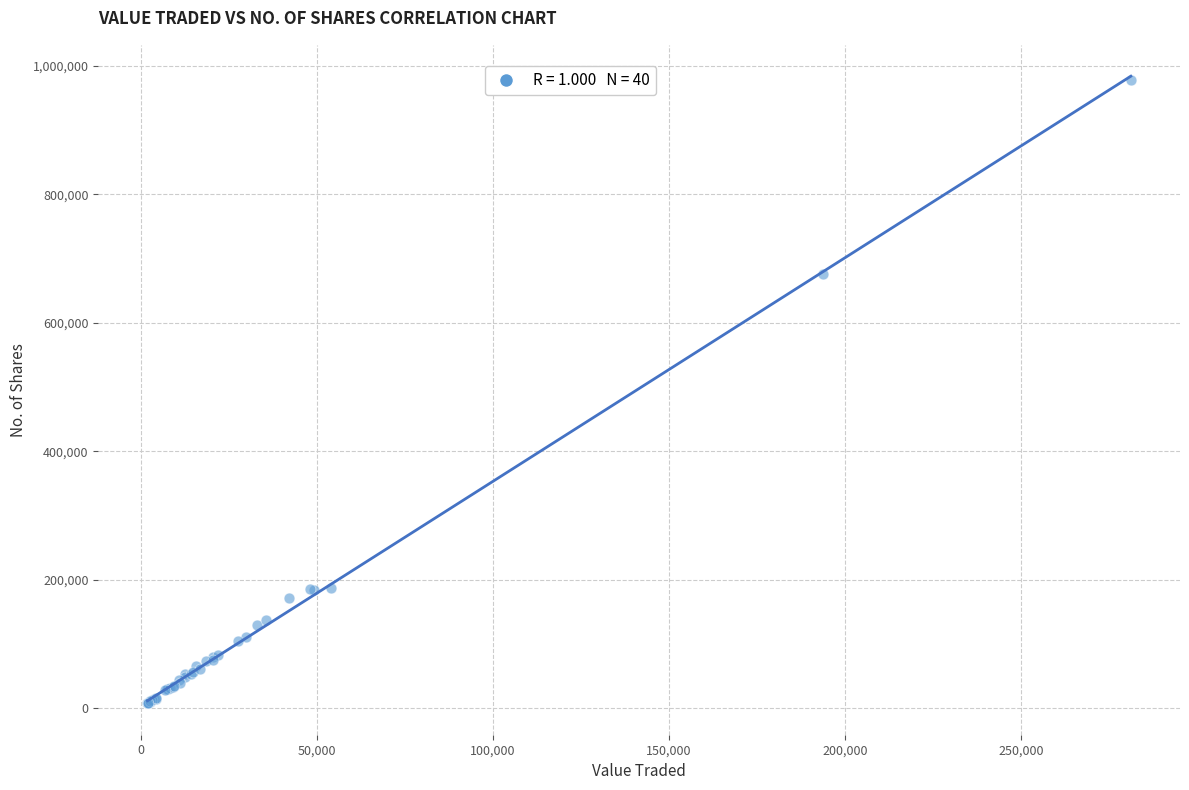

What Y value in the scatter plot is closest to 492557?

675899